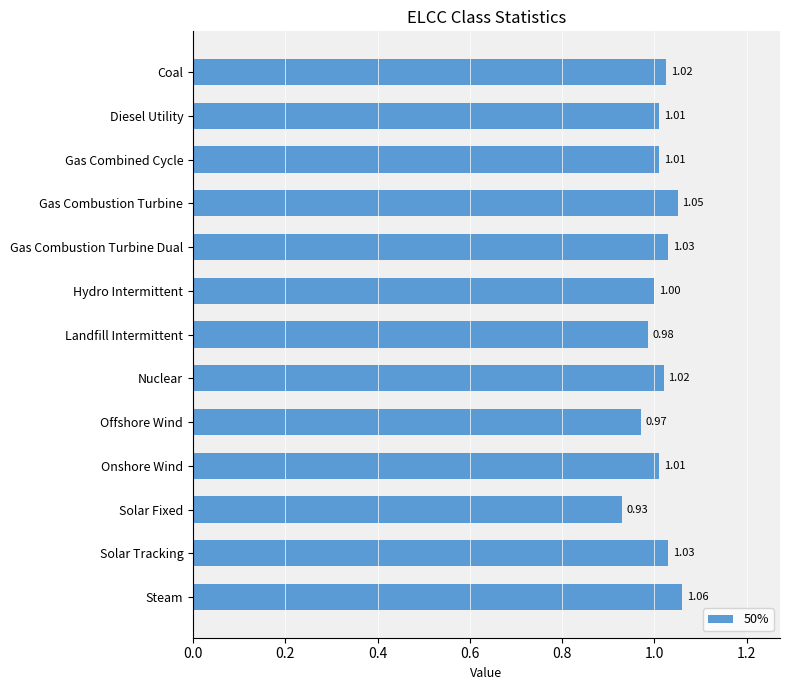

What is the label of the 7th bar from the top?

Landfill Intermittent